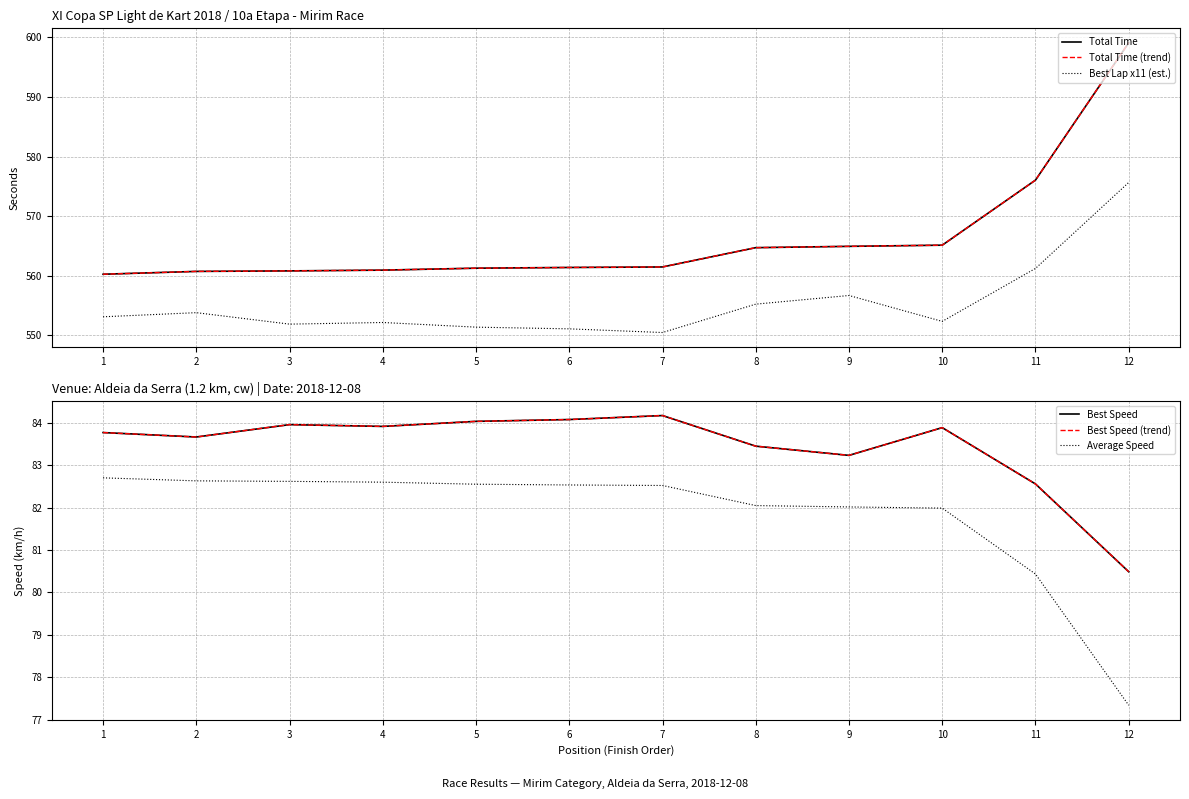

At which category does Best Speed (trend) reach its first local valley?

2